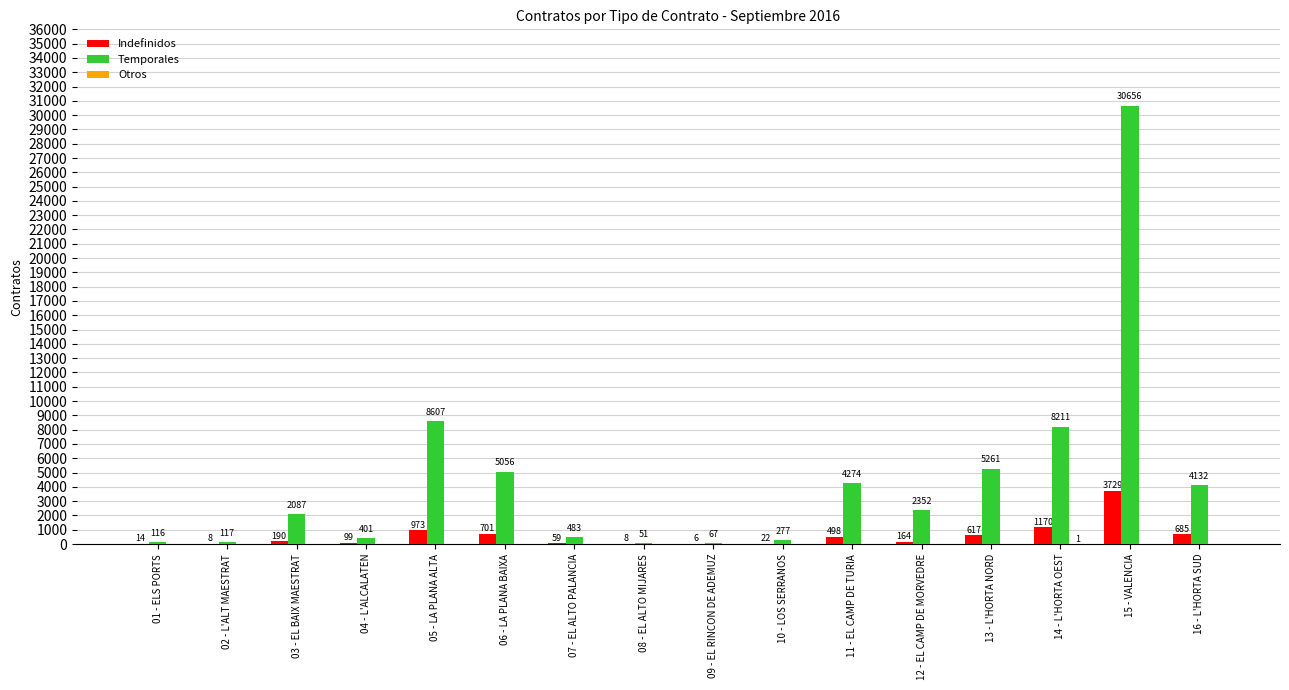

Which series changed the most between 07 - EL ALTO PALANCIA and 15 - VALENCIA?

Temporales